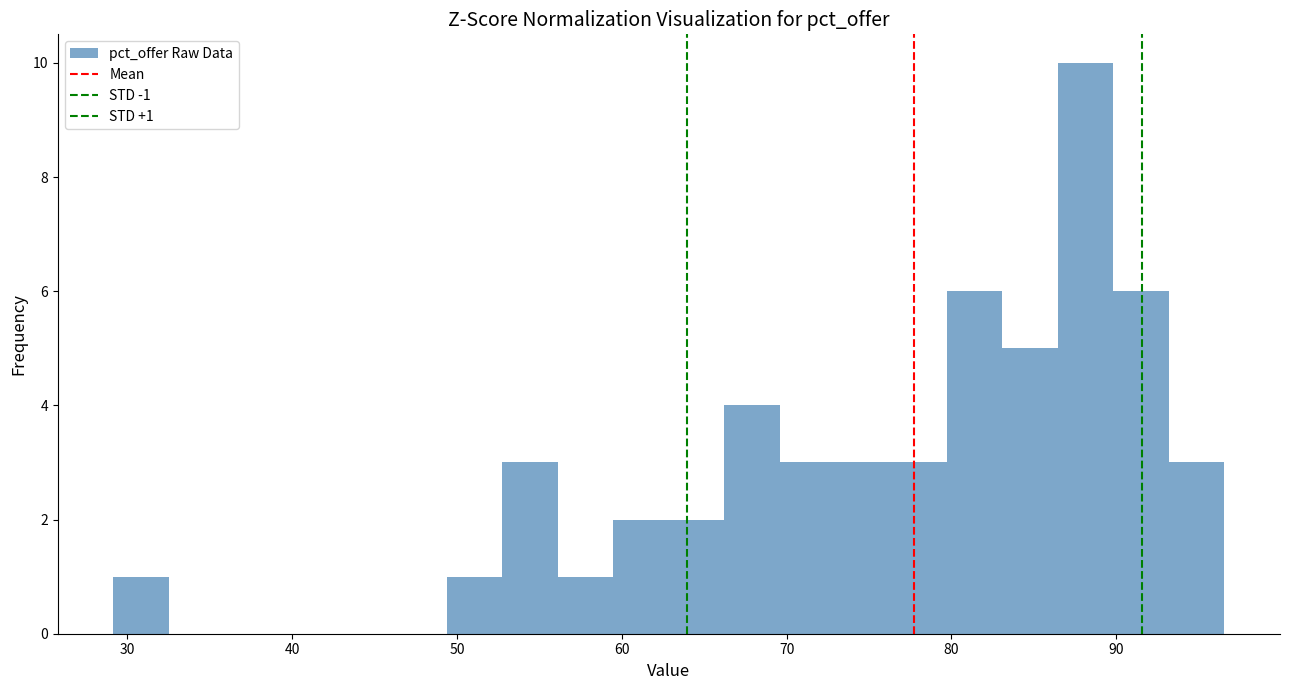

Read against the x-axis, roughly where is the centre of the tallest bar?

88